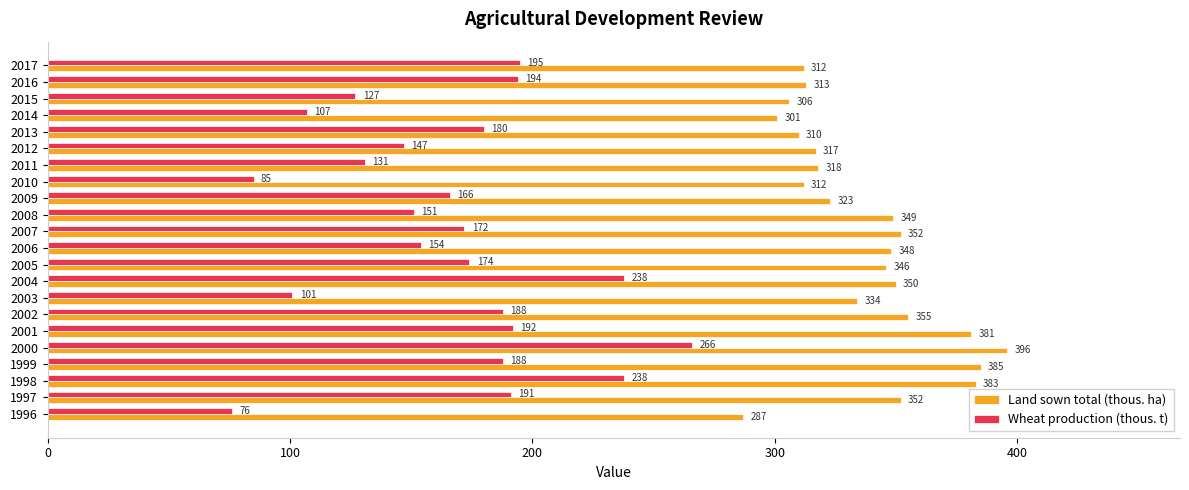

True or false: Wheat production (thous. t) has a value of 36 at 2003.

False